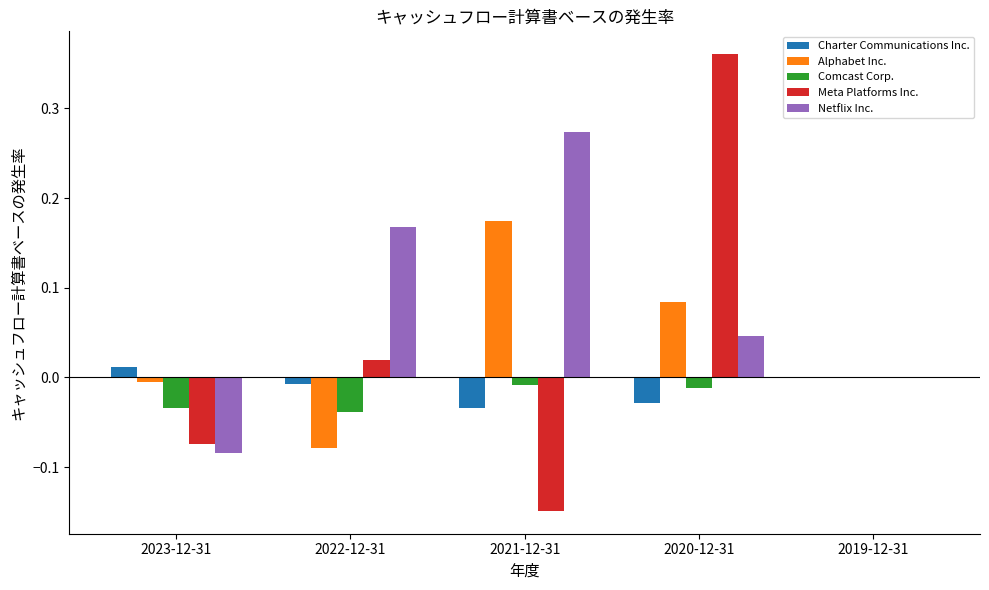

Which category has the highest value across all series?

2020-12-31